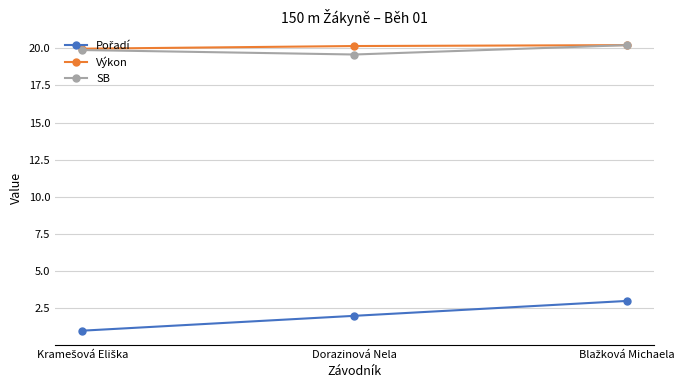

What is the difference between the maximum and minimum values in the SB series?

0.6